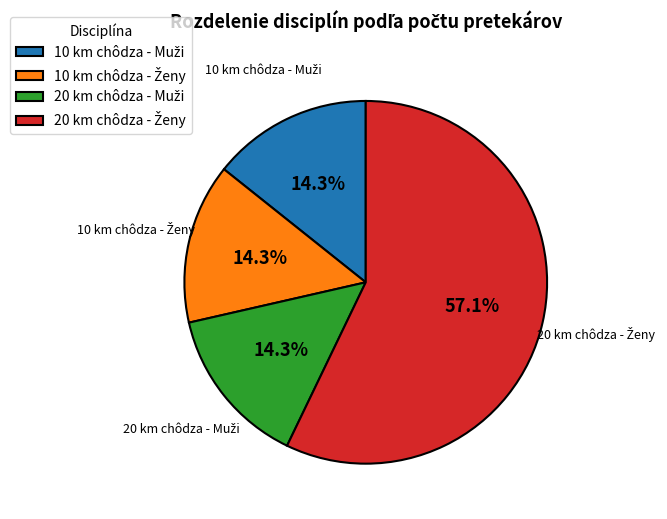

How many slices are in this pie chart?

4